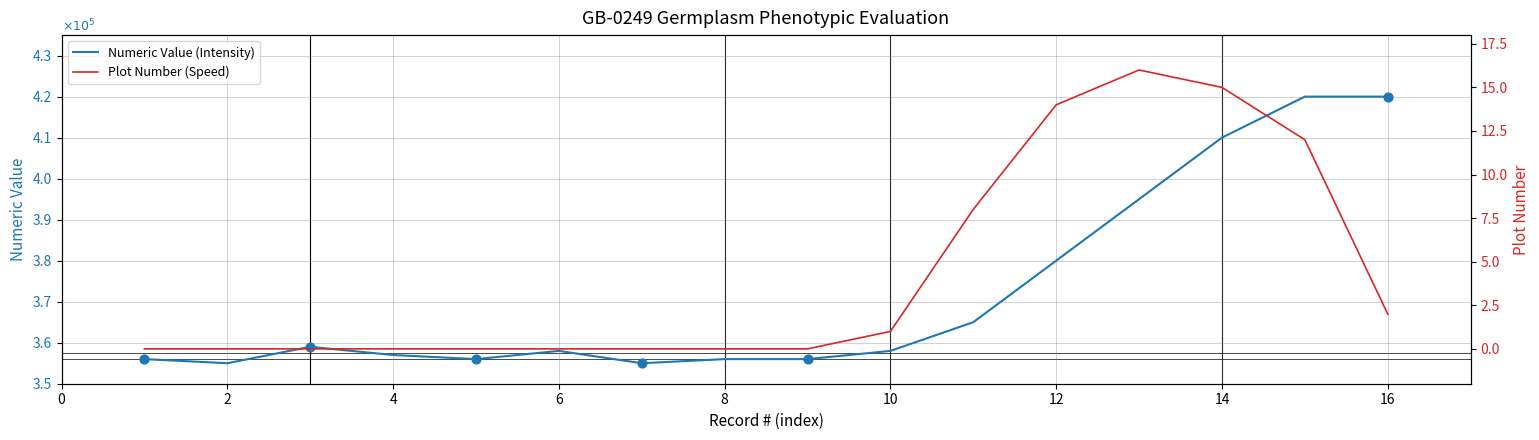

Which series contains the lowest Y value?

Plot Number (Speed)